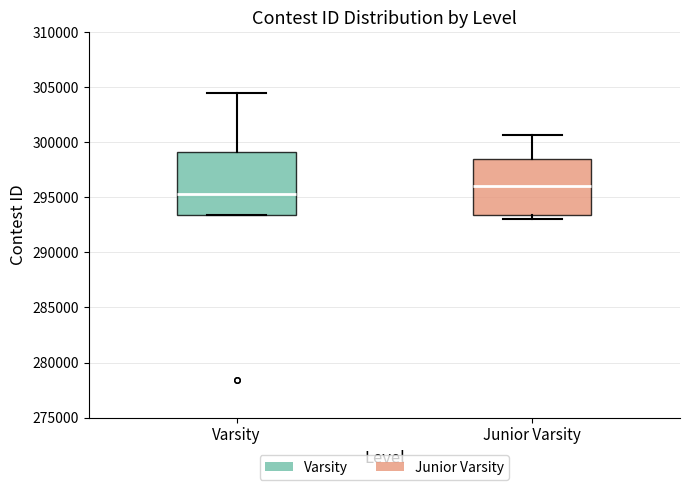

Which box's median line is the highest?

Junior Varsity